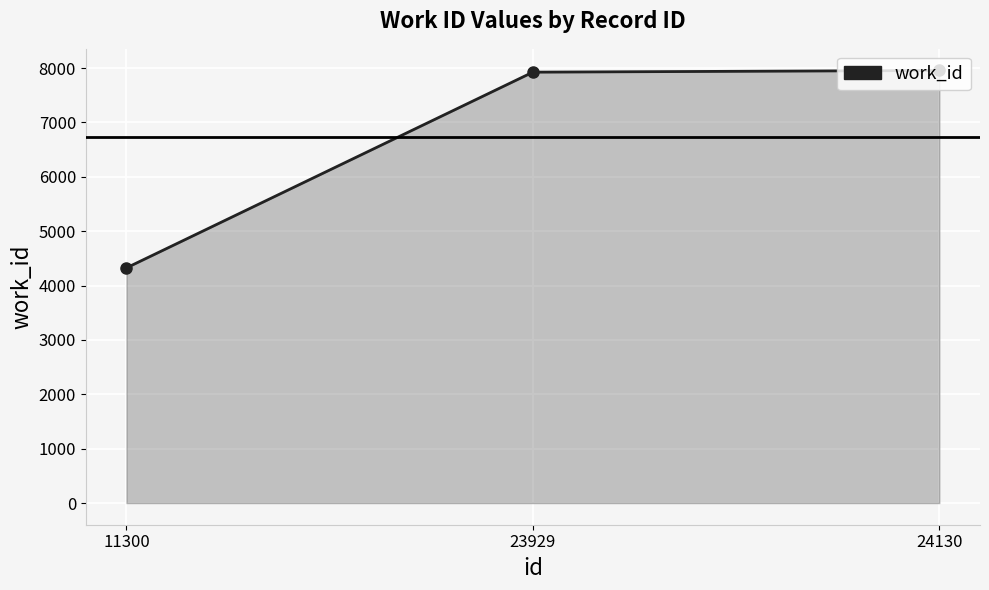

What is the sum of all values?

20209